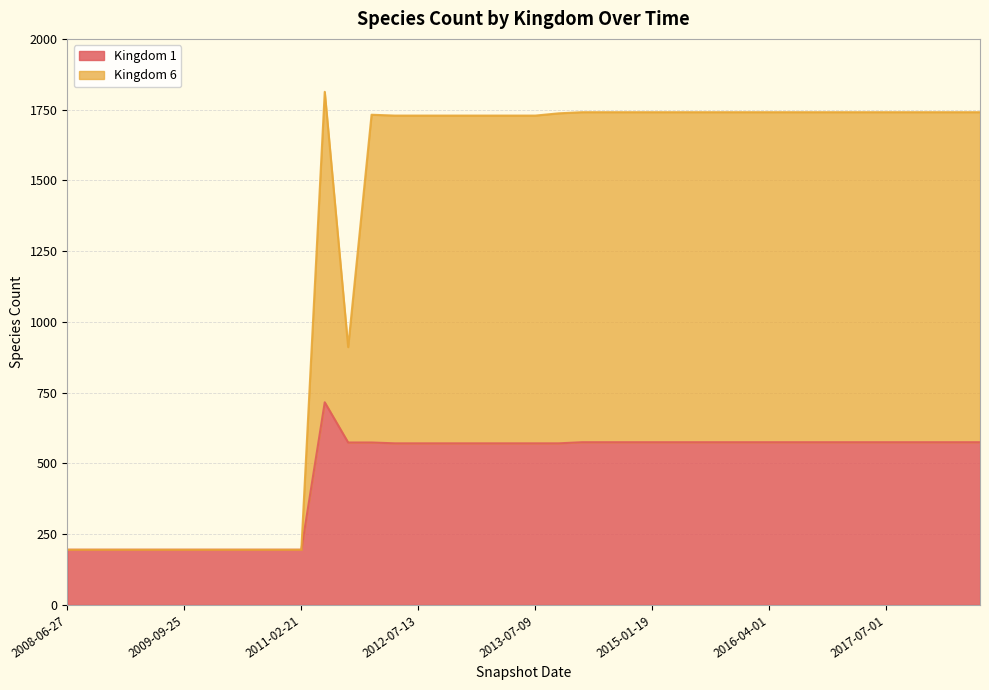

Reading left to right, list all the values displayed in this chart.

1: 195	195	195	195	195	195	195	195	195	195	195	716	574	574	571	571	571	571	571	571	571	571	575	575	575	575	575	575	575	575	575	575	575	575	575	575	575	575	575	575
6: 195	195	195	195	195	195	195	195	195	195	195	1813	911	1732	1729	1729	1729	1729	1729	1729	1729	1737	1741	1741	1741	1741	1741	1741	1741	1741	1741	1741	1741	1741	1741	1741	1741	1741	1741	1741